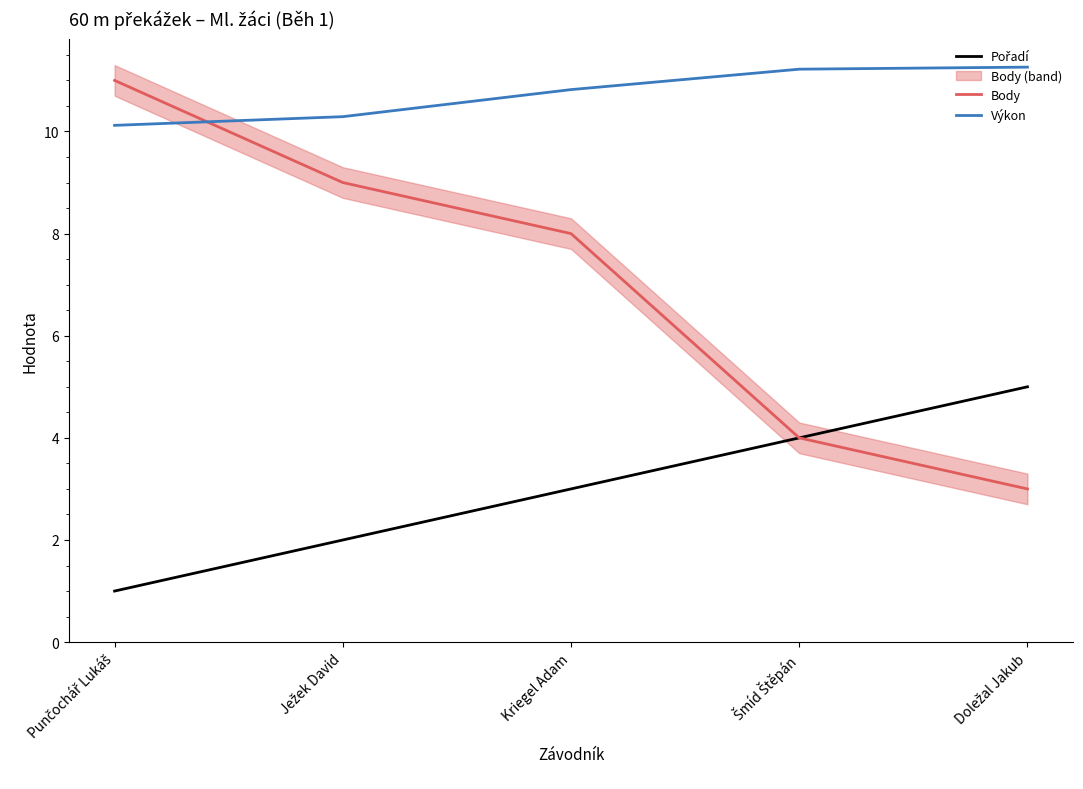

Reading right to left, list all the values displayed in this chart.

Pořadí: Doležal Jakub=5.0	Šmíd Štěpán=4.0	Kriegel Adam=3.0	Ježek David=2.0	Punčochář Lukáš=1.0
Body: Doležal Jakub=3.0	Šmíd Štěpán=4.0	Kriegel Adam=8.0	Ježek David=9.0	Punčochář Lukáš=11.0
Výkon: Doležal Jakub=11.3	Šmíd Štěpán=11.2	Kriegel Adam=10.8	Ježek David=10.3	Punčochář Lukáš=10.1